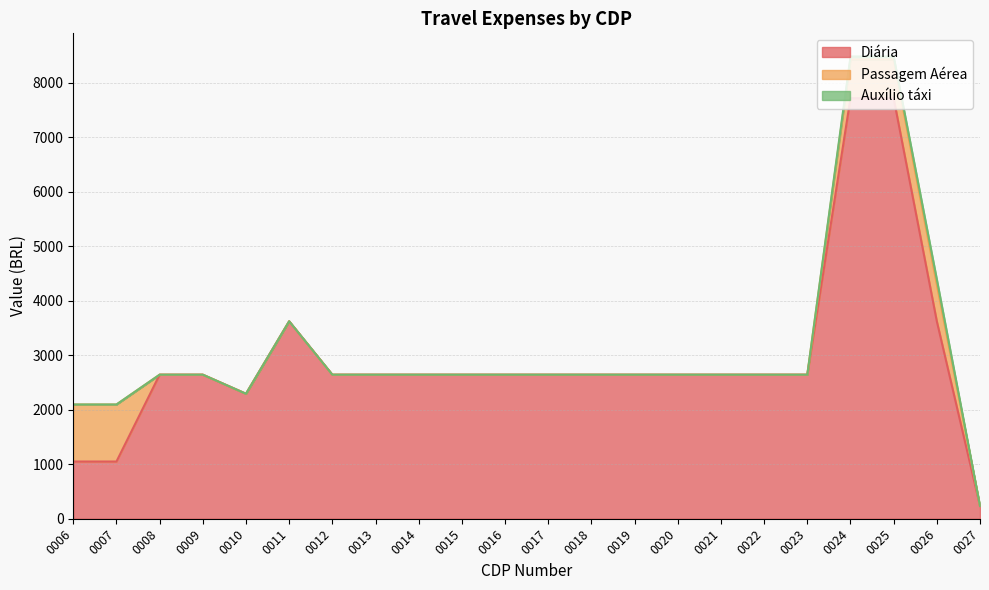

How many data points in Diária are less than 2644?

4